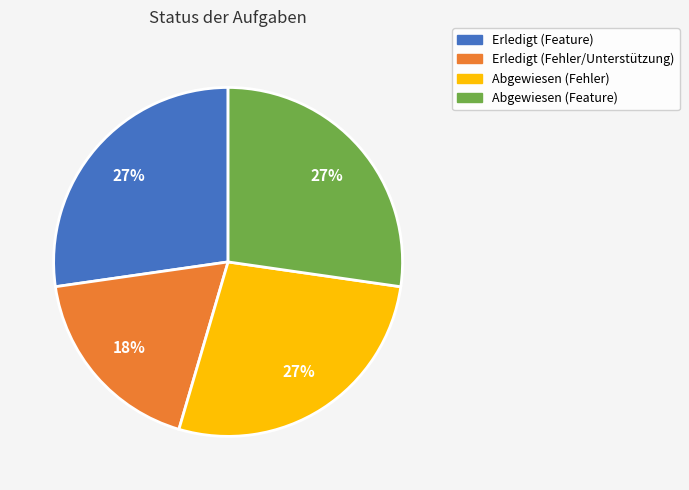

To the nearest percent, what is the difference between the largest and smallest slice percentages?

9%